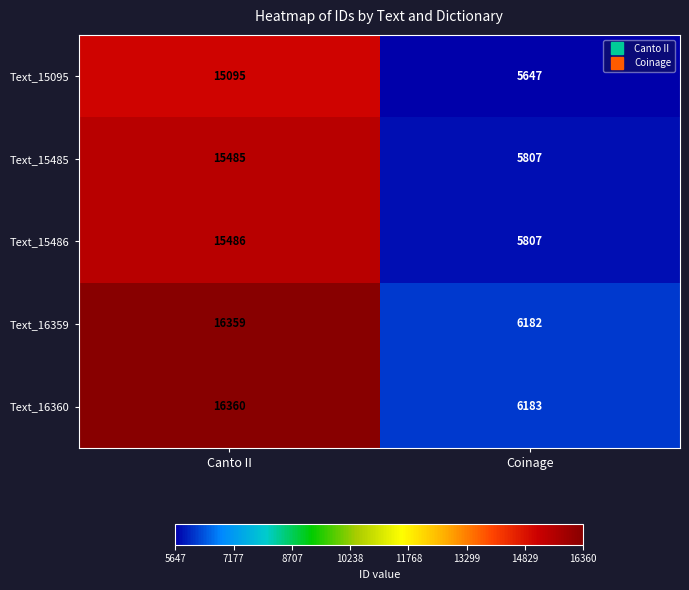

Rank the series at Canto II from lowest to highest value.

Text_15095, Text_15485, Text_15486, Text_16359, Text_16360